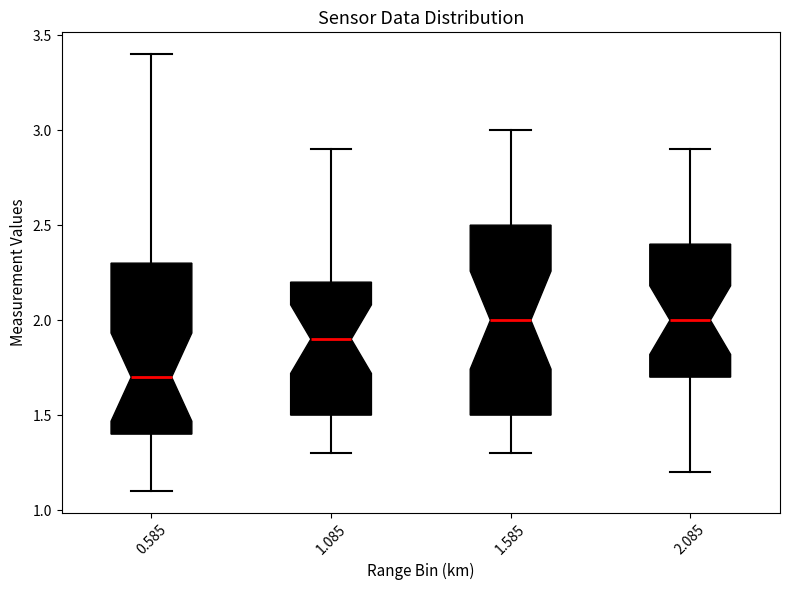

Reading left to right, read every box against the y-axis: the position of its median line, the range the box covers, and the ends of its whiskers. The values are not printed on the chart, so give them approximately, as read against the axis.

0.585: median 1.7, box 1.4 to 2.3, whiskers 1.1 to 3.4
1.085: median 1.9, box 1.5 to 2.2, whiskers 1.3 to 2.9
1.585: median 2.0, box 1.5 to 2.5, whiskers 1.3 to 3.0
2.085: median 2.0, box 1.7 to 2.4, whiskers 1.2 to 2.9